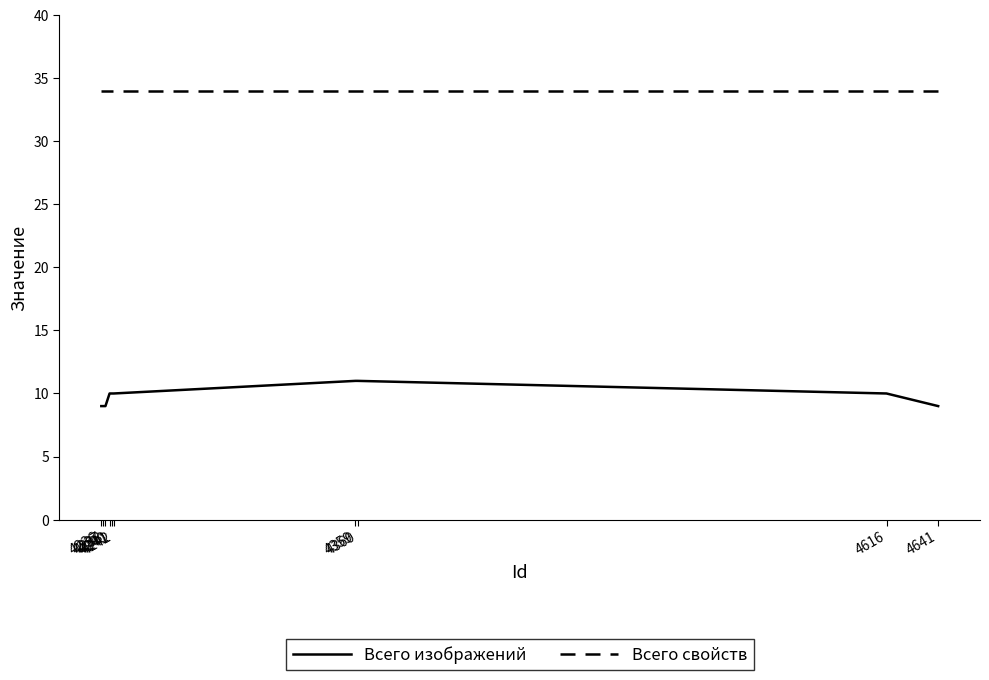

Which series changed the most between 4241 and 4238?

Всего изображений